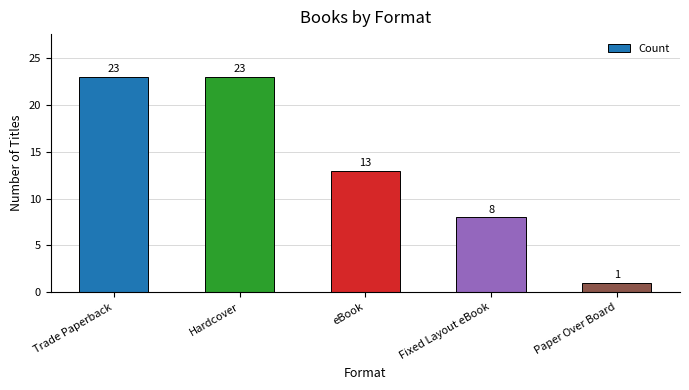

Where does the data first go above 13?

Trade Paperback